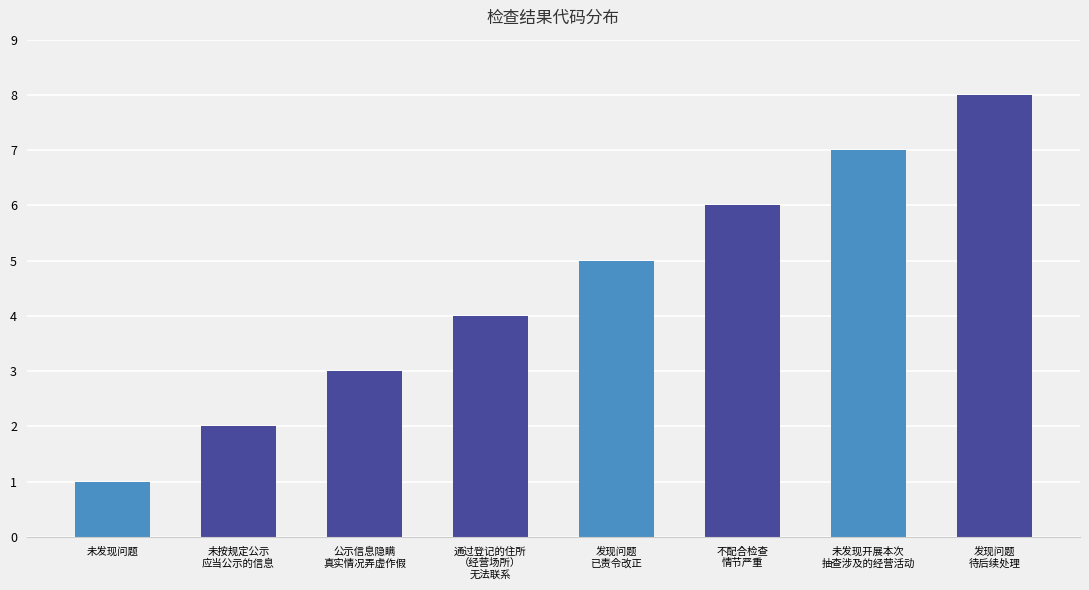

What is the value of the 1st bar from the left?

1